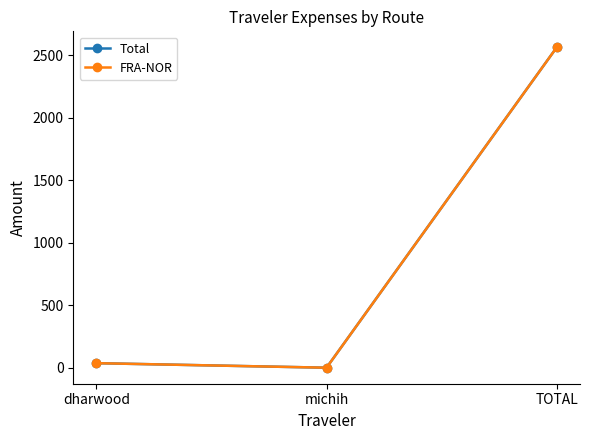

What value does the FRA-NOR series have at dharwood?

36.5